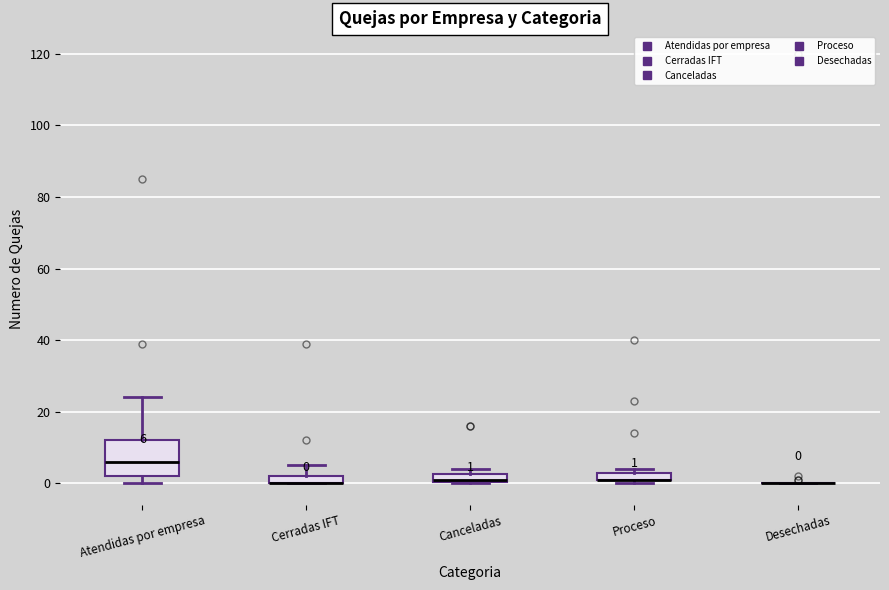

Comparing the boxes themselves (not the whiskers), which one is the tallest?

Atendidas por empresa